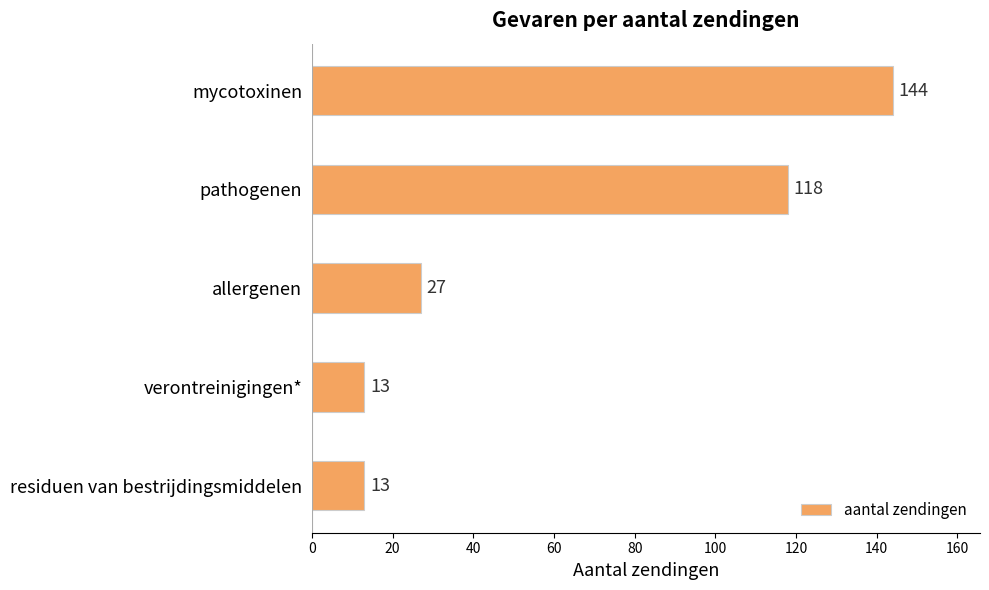

Count the values in the range 13 to 118.

4